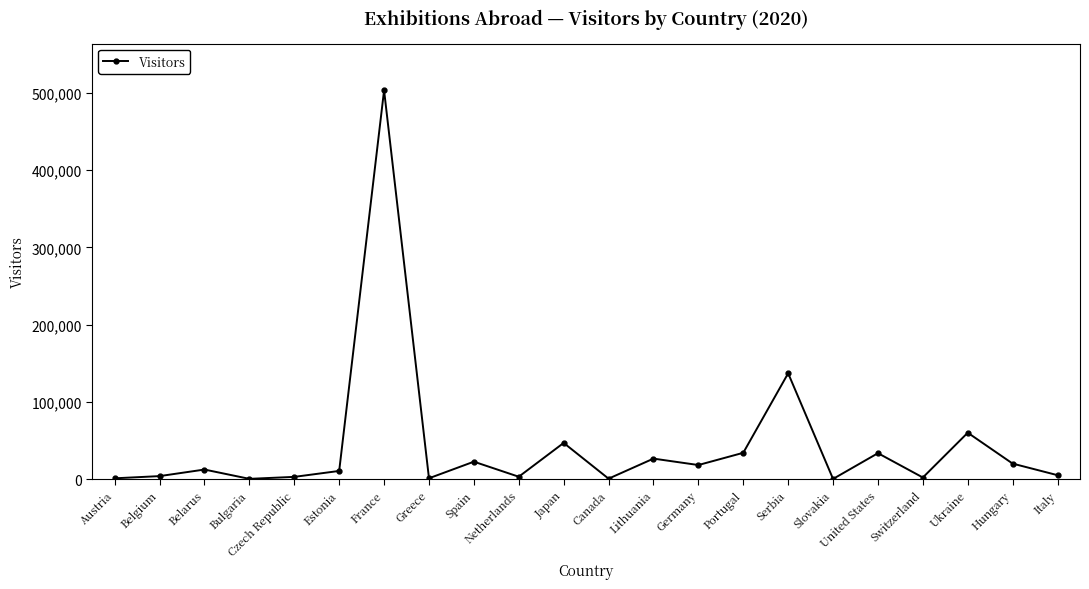

Count the number of categories in the chart.

22